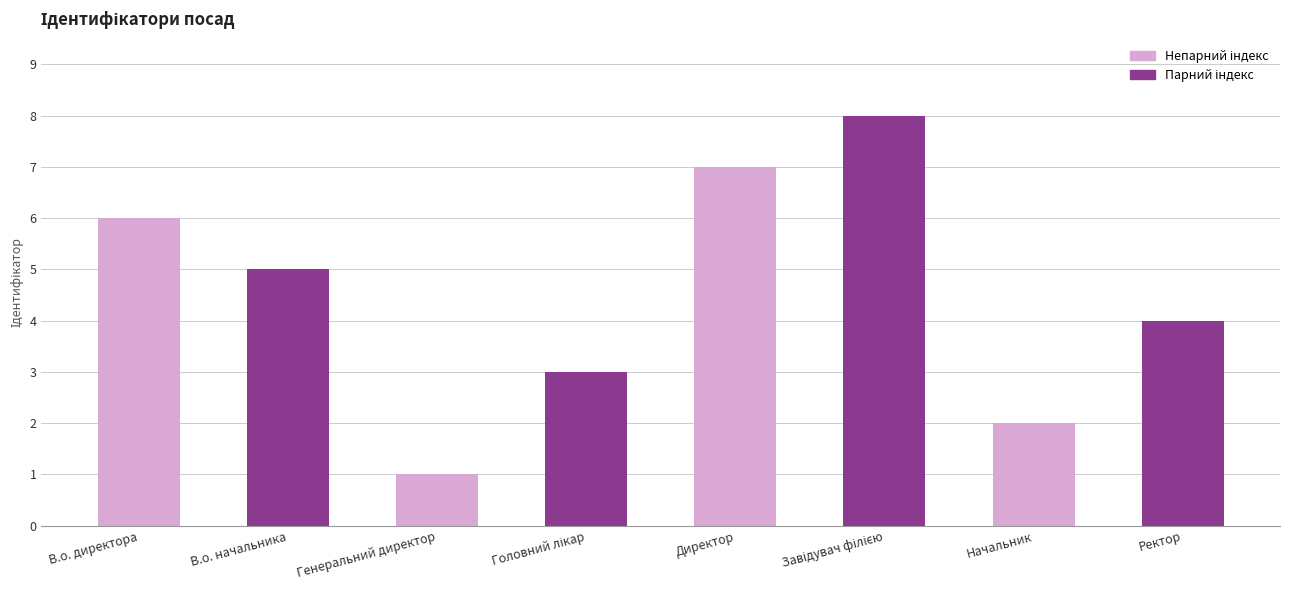

Between В.о. начальника and В.о. директора, which is larger?

В.о. директора